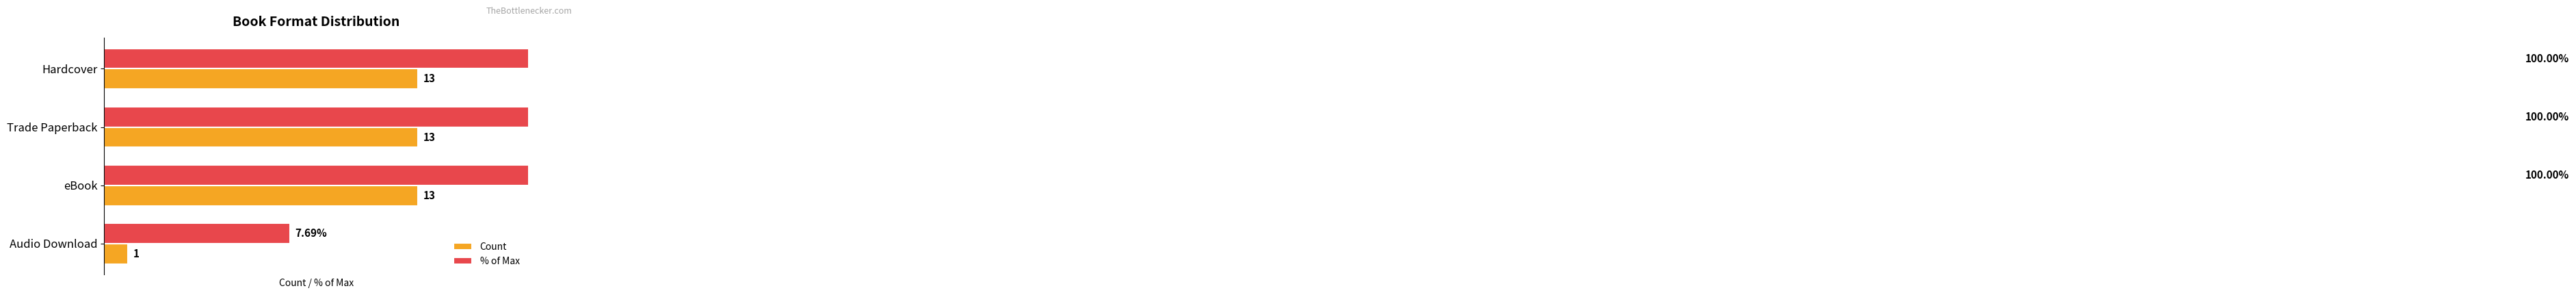

List the series in order of their peak value, highest first.

% of Max, Count